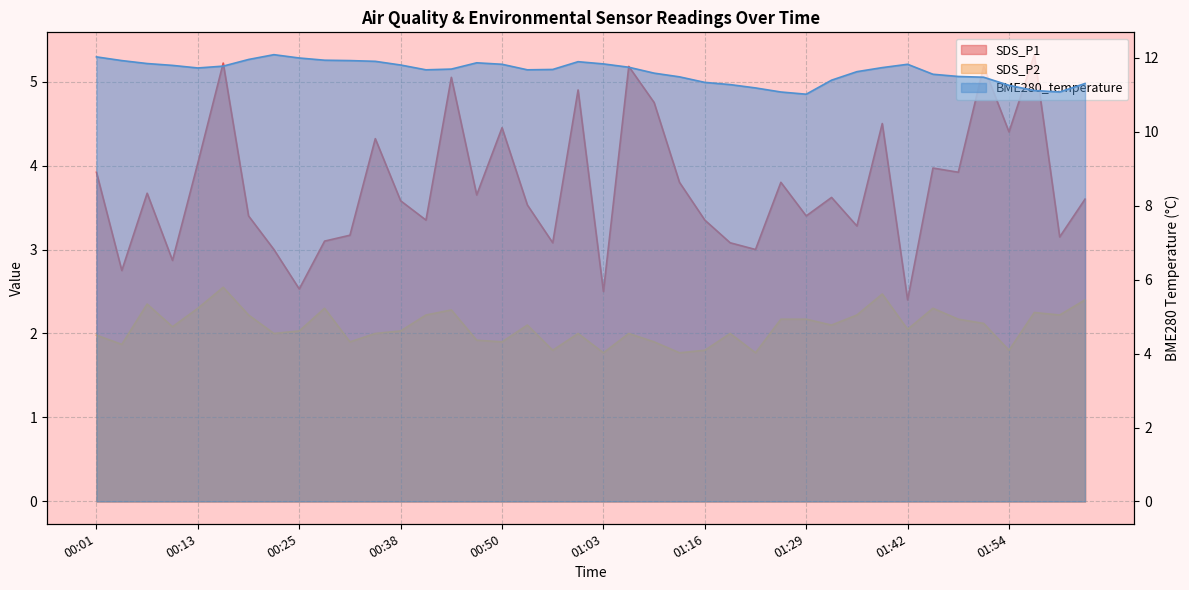

Between 00:07 and 01:00, which series saw the biggest shift?

SDS_P1